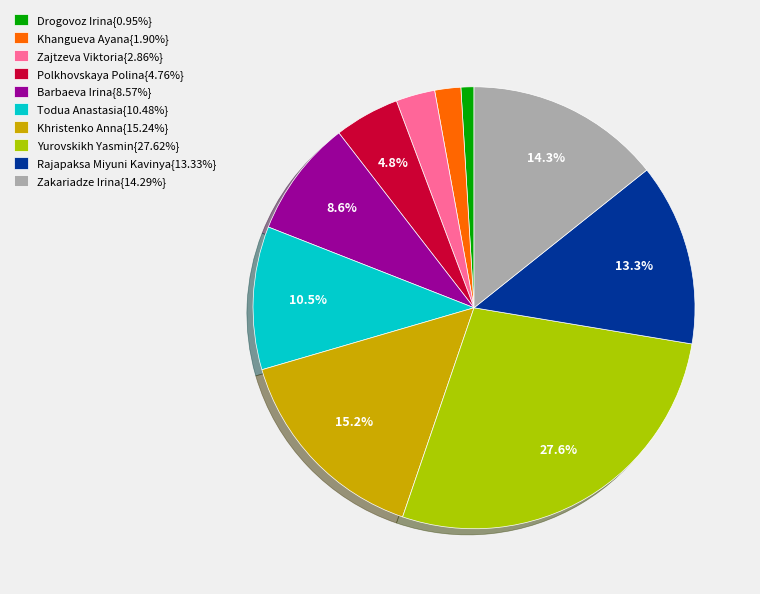

Is Barbaeva Irina{8.57%} the majority of the pie?

No